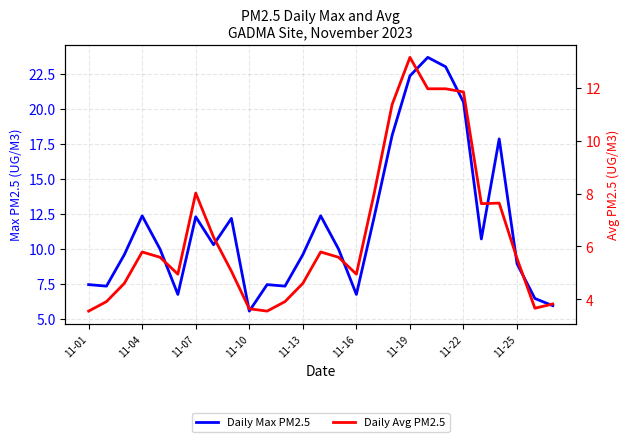

The value of Daily Avg PM2.5 at 26 is 5.1. True or false?

False